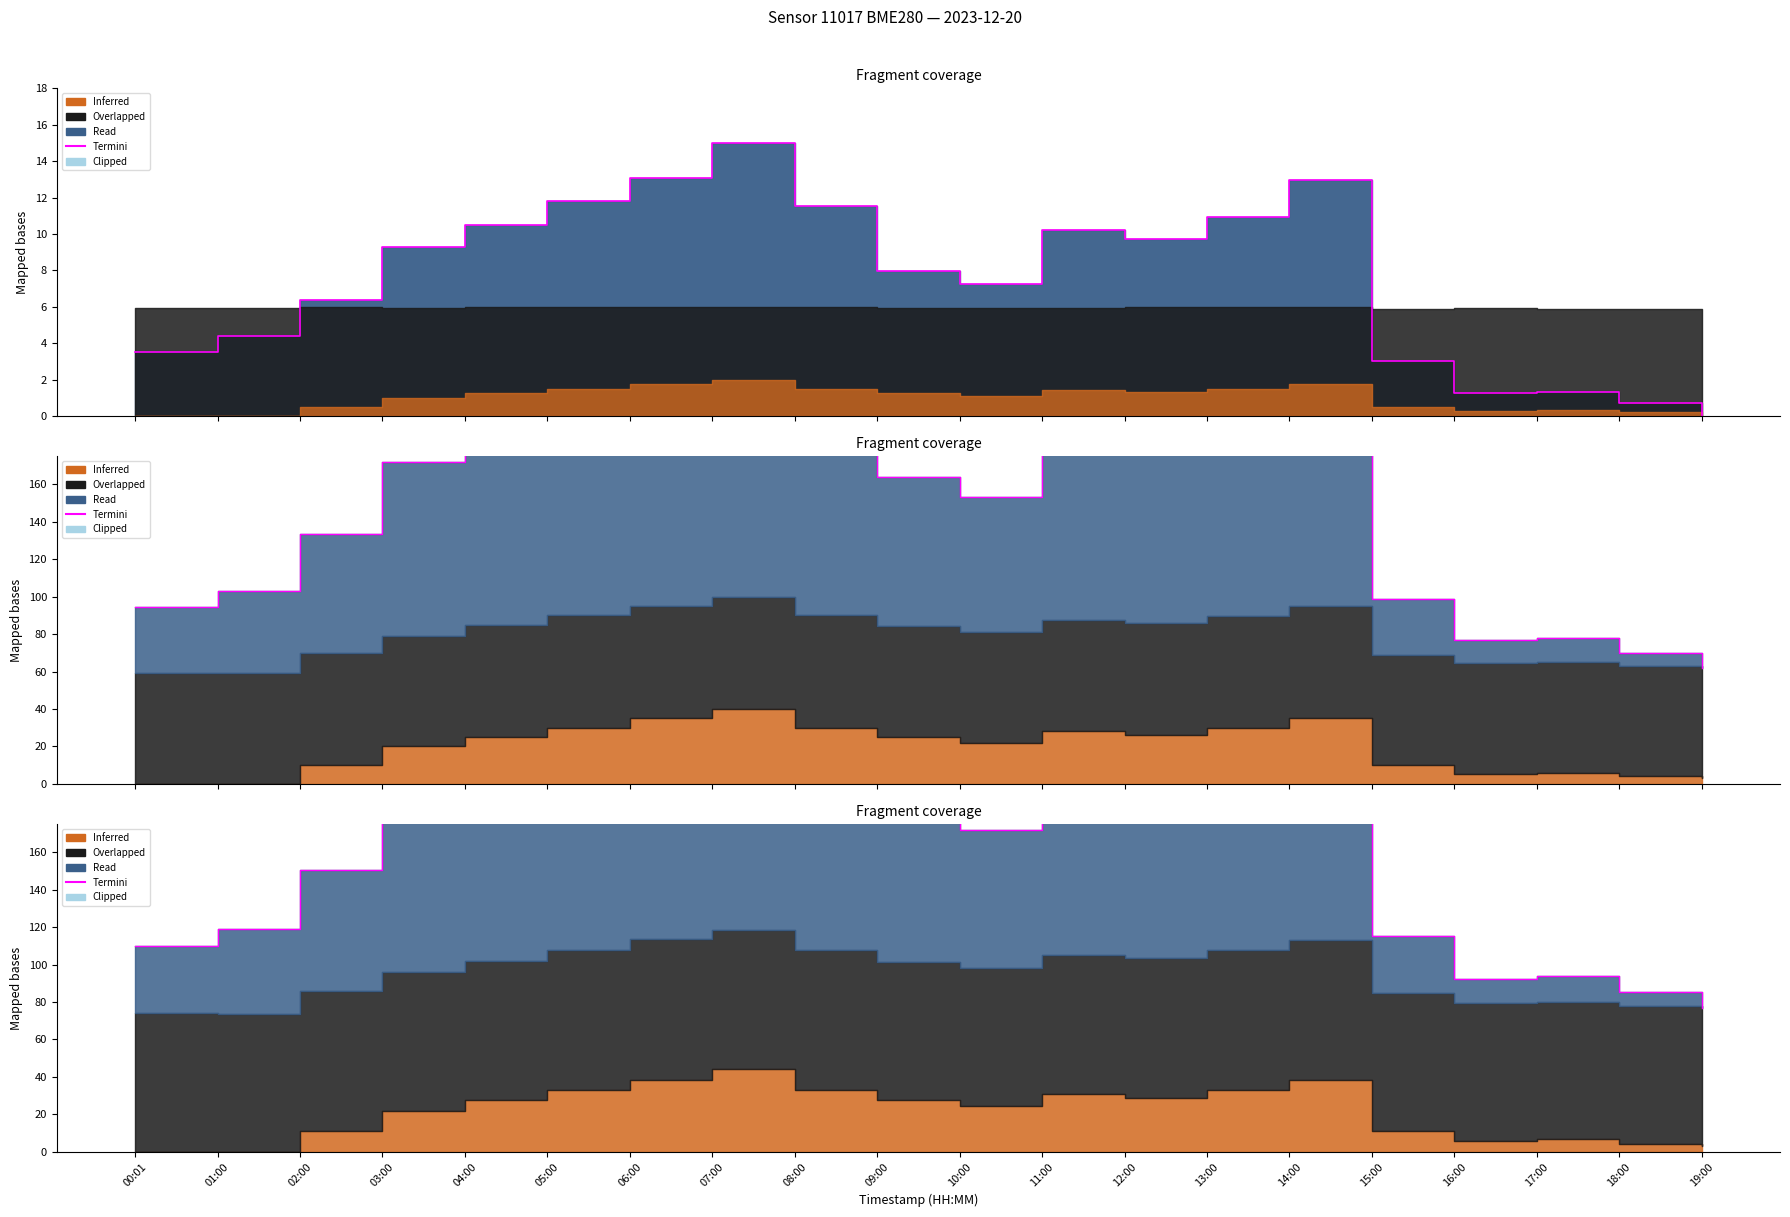

What is the difference between the second highest and minimum values?

170.0